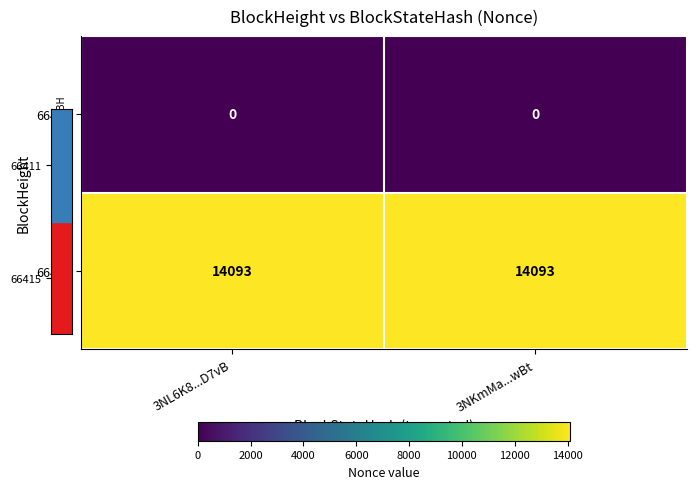

What is the minimum value for 66411?

14093